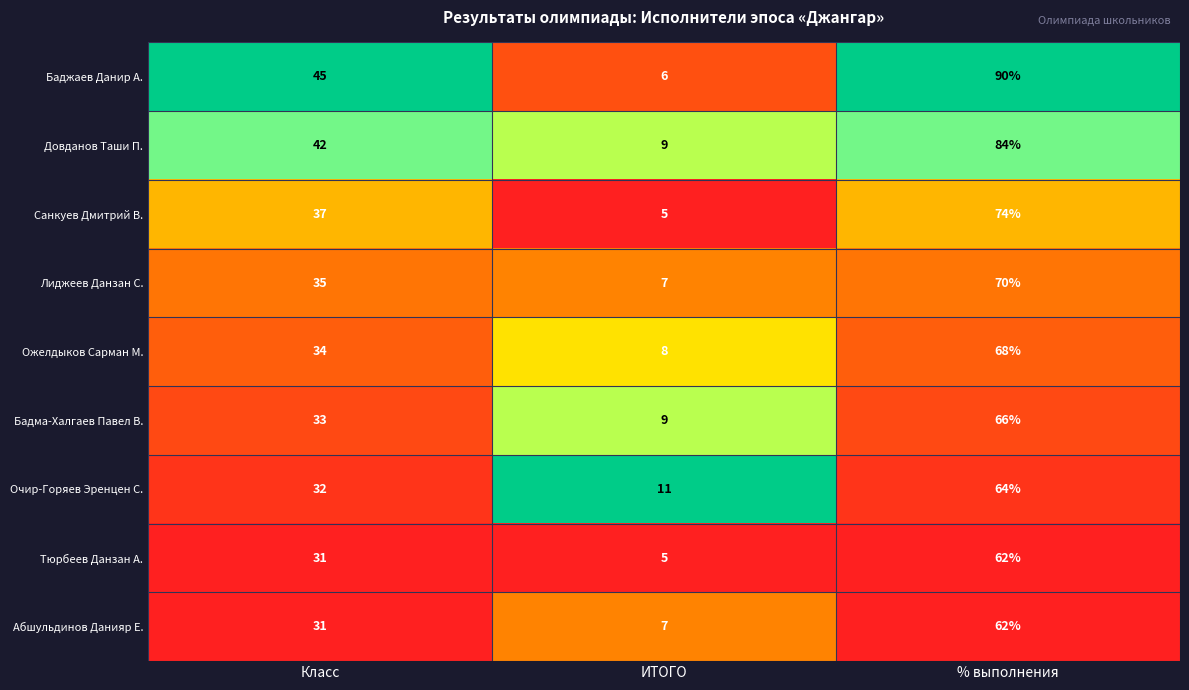

At which category is the sum across all series the highest?

% выполнения